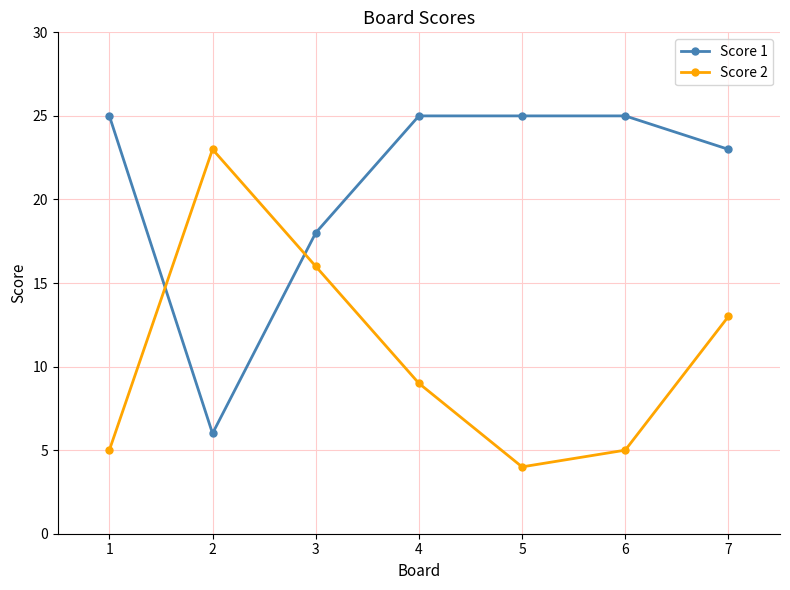

Rank the series by their average value, from highest to lowest.

Score 1, Score 2